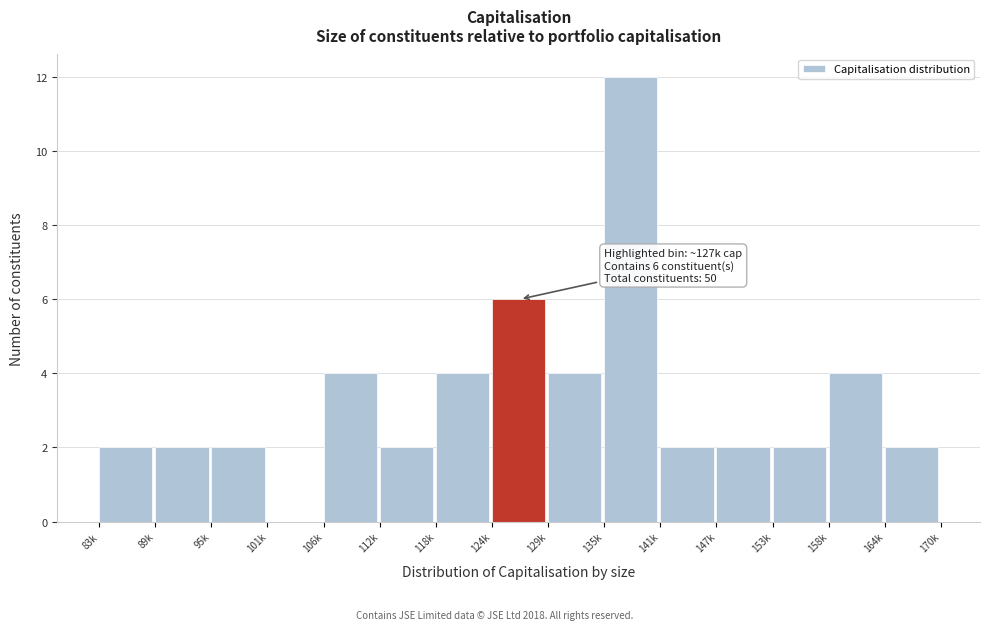

Reading left to right, list all the values displayed in this chart.

83k=2	89k=2	95k=2	101k=0	106k=4	112k=2	118k=4	124k=6	129k=4	135k=12	141k=2	147k=2	153k=2	158k=4	164k=2